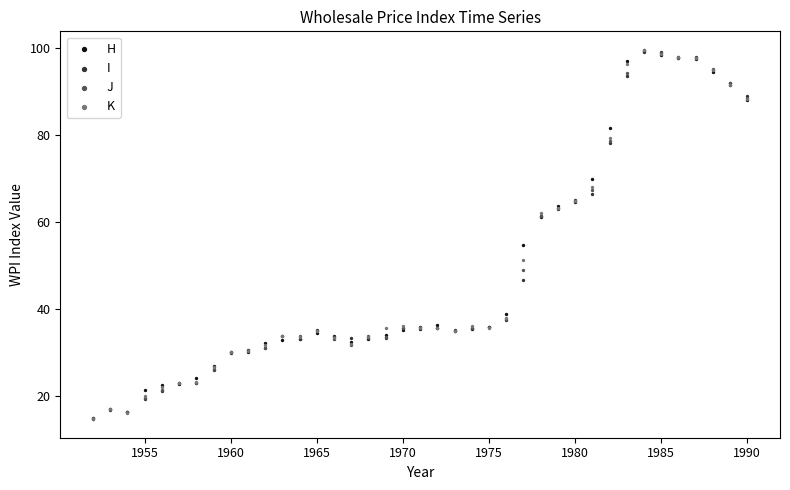

In the I series, what Y value is closest to 56?

61.3